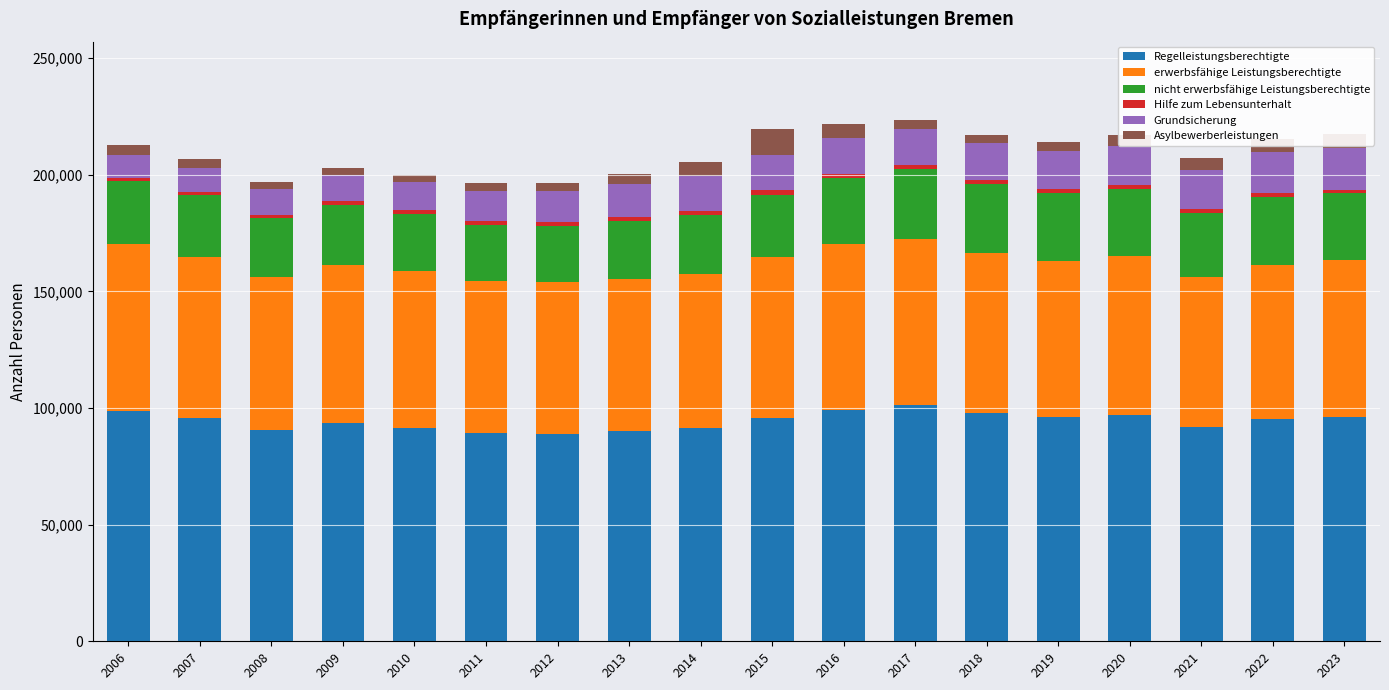

What is the lowest value of the Regelleistungsberechtigte series?

88958